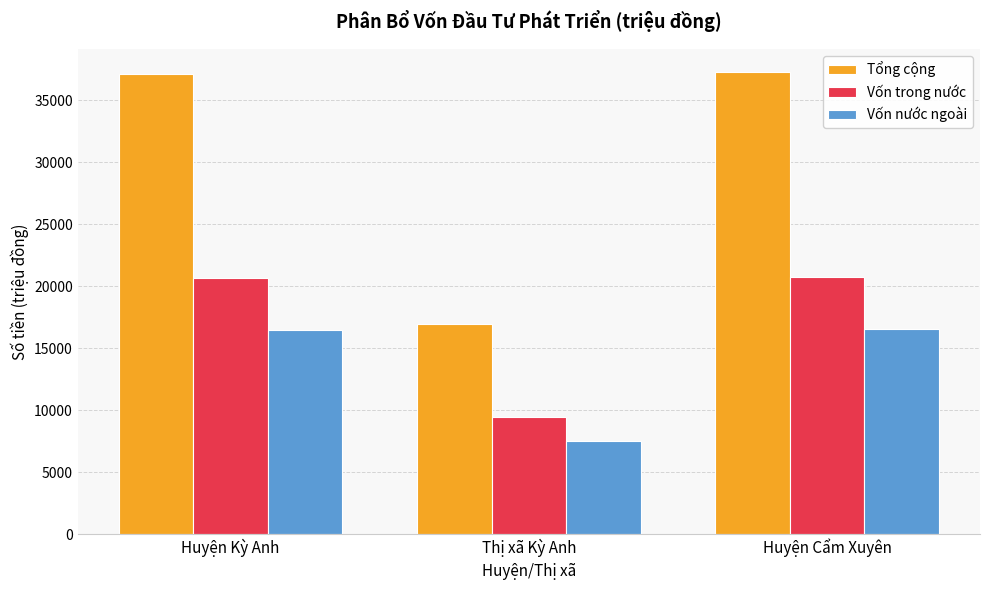

Where is Vốn nước ngoài nearest to the value 12040?

Huyện Kỳ Anh